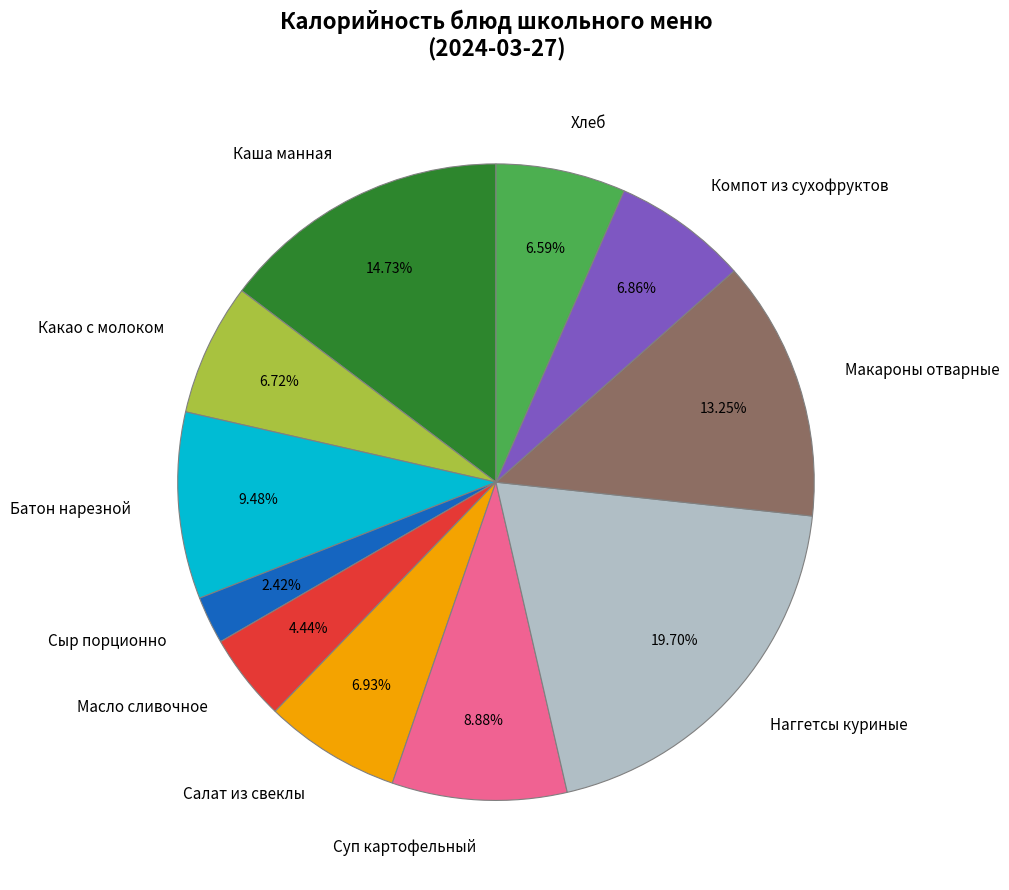

How many segments does this pie chart have?

11